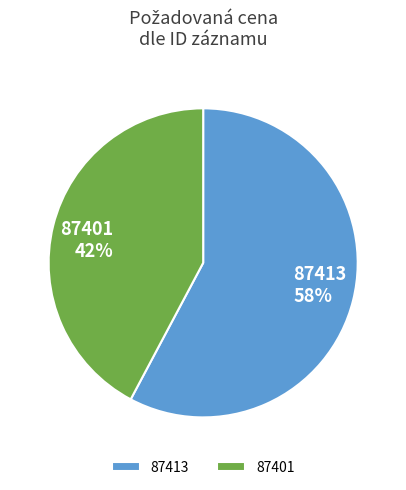

What is the ratio of the value at 87401 to the value at 87413?

0.7